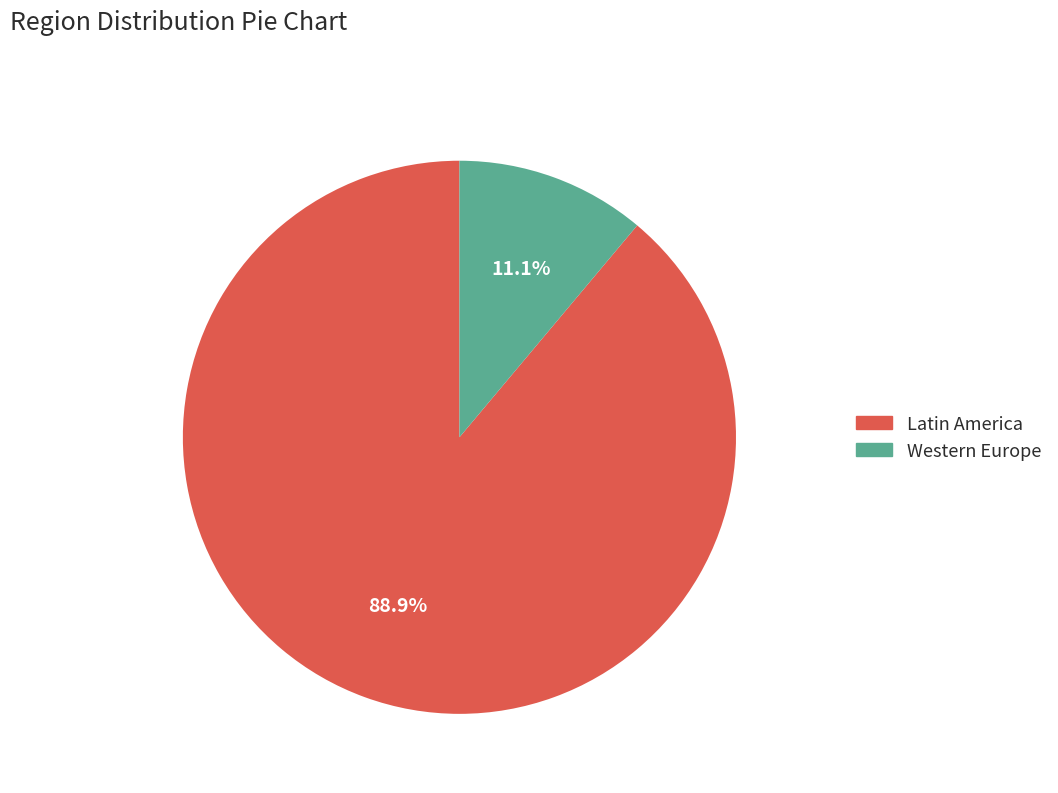

Rank the categories by value from highest to lowest.

Latin America, Western Europe